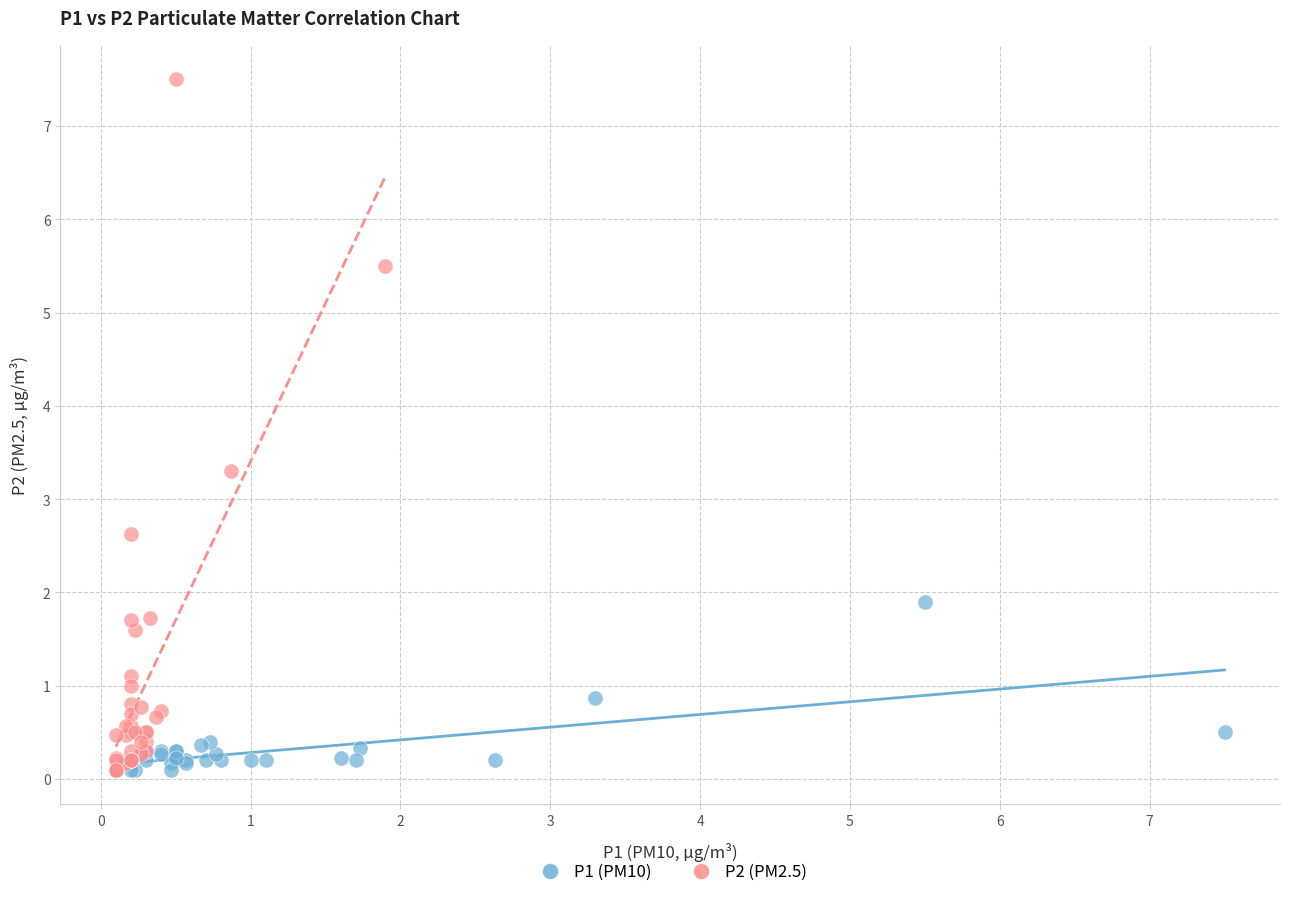

Which series has the largest Y range (max minus min)?

P2 (PM2.5)